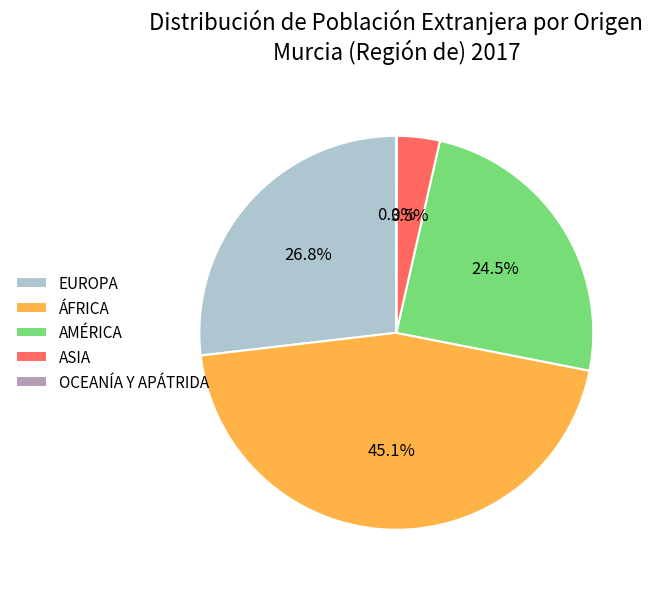

Between ASIA and ÁFRICA, which is larger?

ÁFRICA